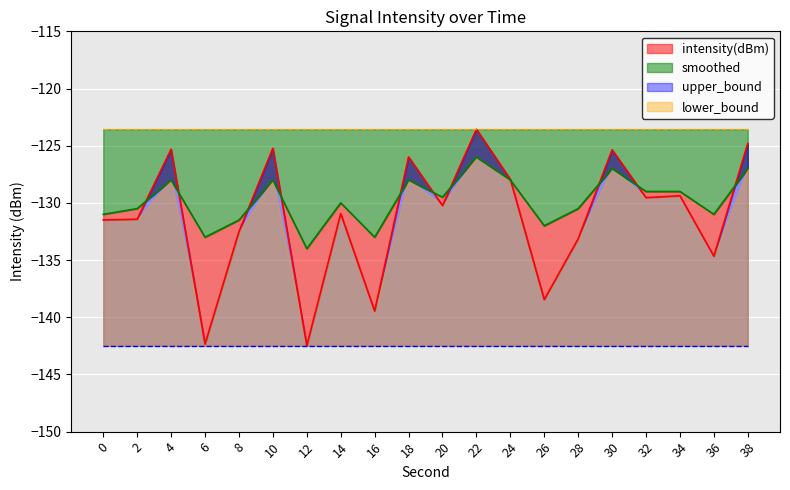

At which category does smoothed reach its first local valley?

6